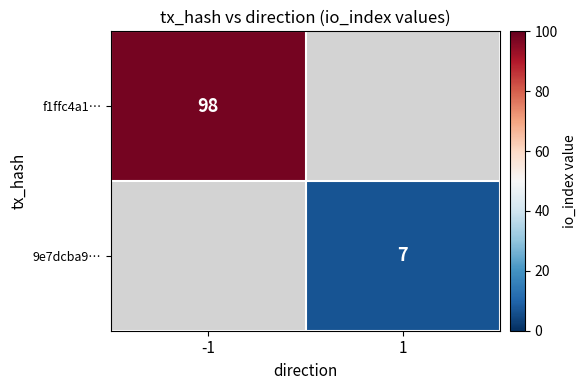

The value of 9e7dcba9… at 1 is 7. True or false?

True